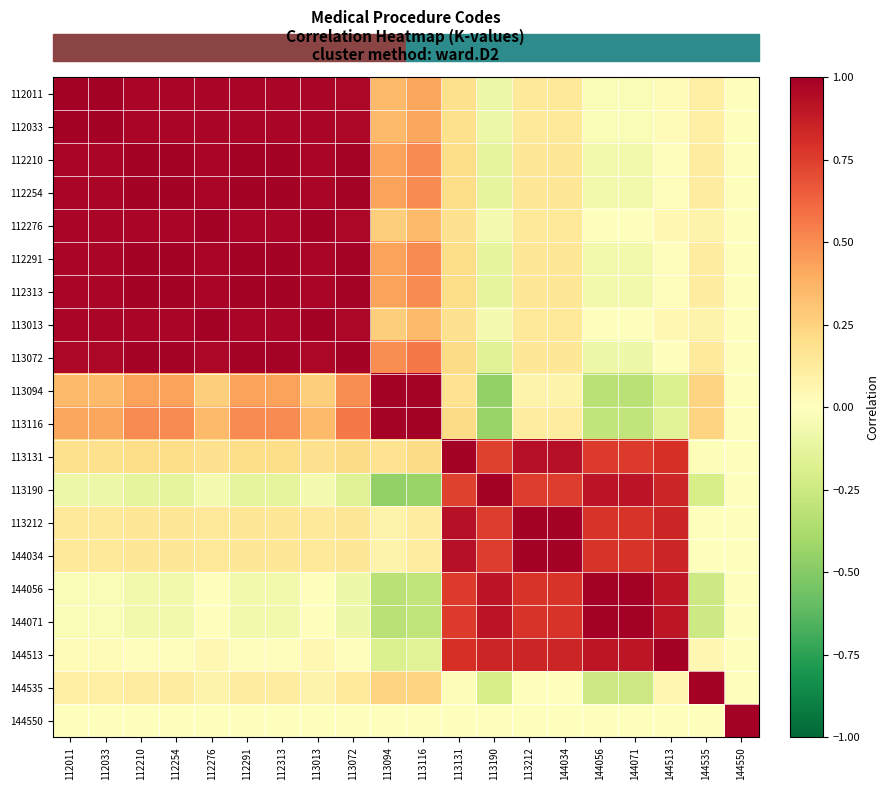

What is the difference between the highest and lowest values at 113072?

1.2